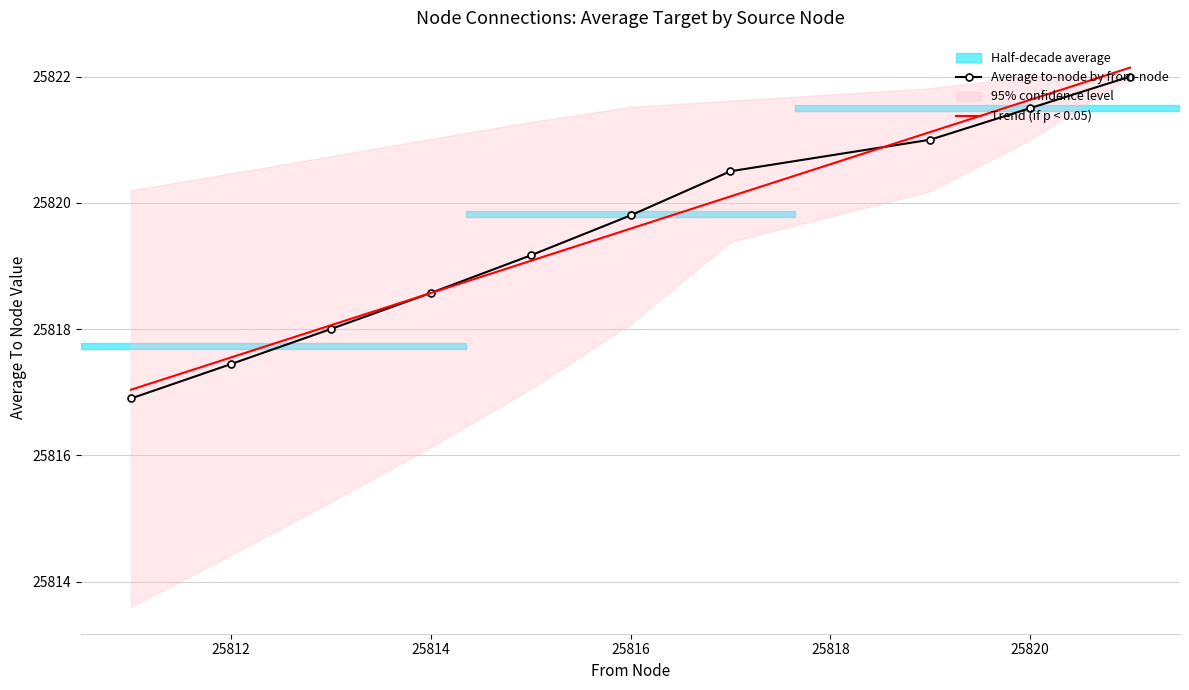

Is it true that Trend (if p < 0.05) equals 25817.5 at 25812?

True